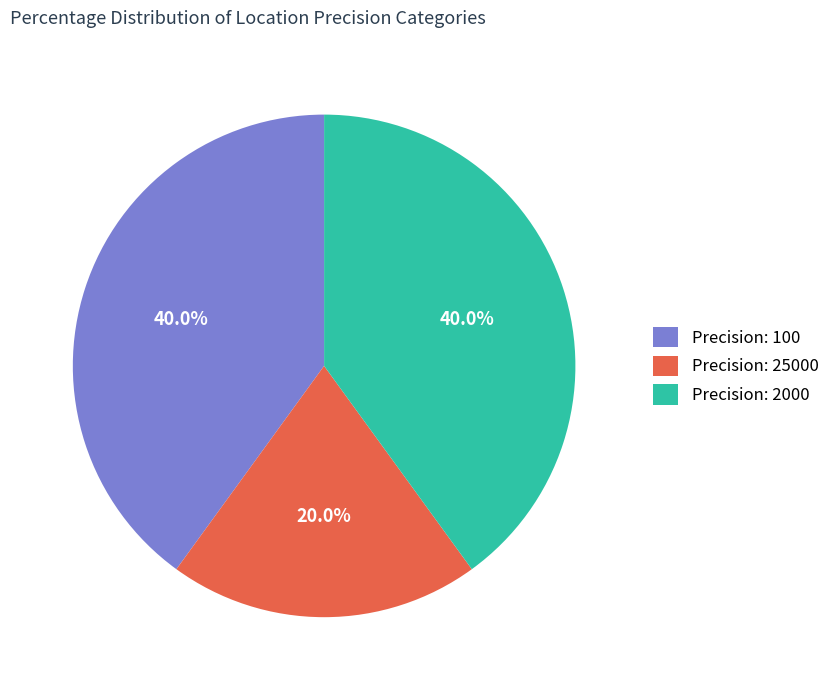

Which has a higher value, Precision: 2000 or Precision: 25000?

Precision: 2000